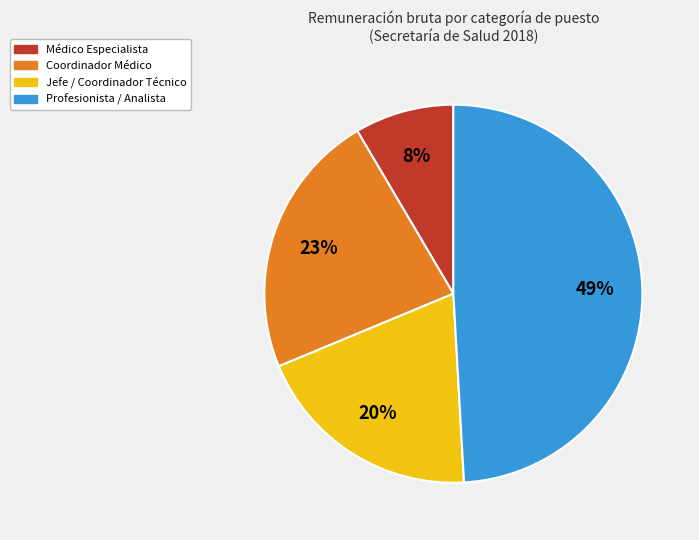

Is there a majority slice in this chart?

No